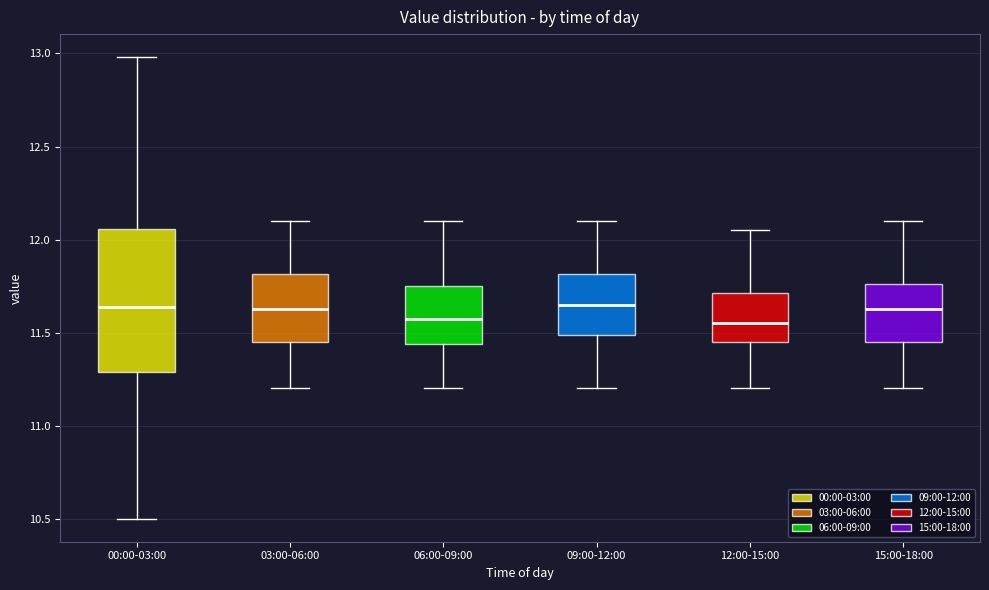

Reading left to right, transcribe this box plot: for each box, give where its median line is, the range the box spans, and where its two whiskers end, as read against the y-axis. The values are not printed on the chart, so give them approximately, as read against the axis.

00:00-03:00: median 11.65, box 11.30 to 12.05, whiskers 10.50 to 13.00
03:00-06:00: median 11.65, box 11.45 to 11.80, whiskers 11.20 to 12.10
06:00-09:00: median 11.60, box 11.45 to 11.75, whiskers 11.20 to 12.10
09:00-12:00: median 11.65, box 11.50 to 11.80, whiskers 11.20 to 12.10
12:00-15:00: median 11.55, box 11.45 to 11.70, whiskers 11.20 to 12.05
15:00-18:00: median 11.65, box 11.45 to 11.75, whiskers 11.20 to 12.10